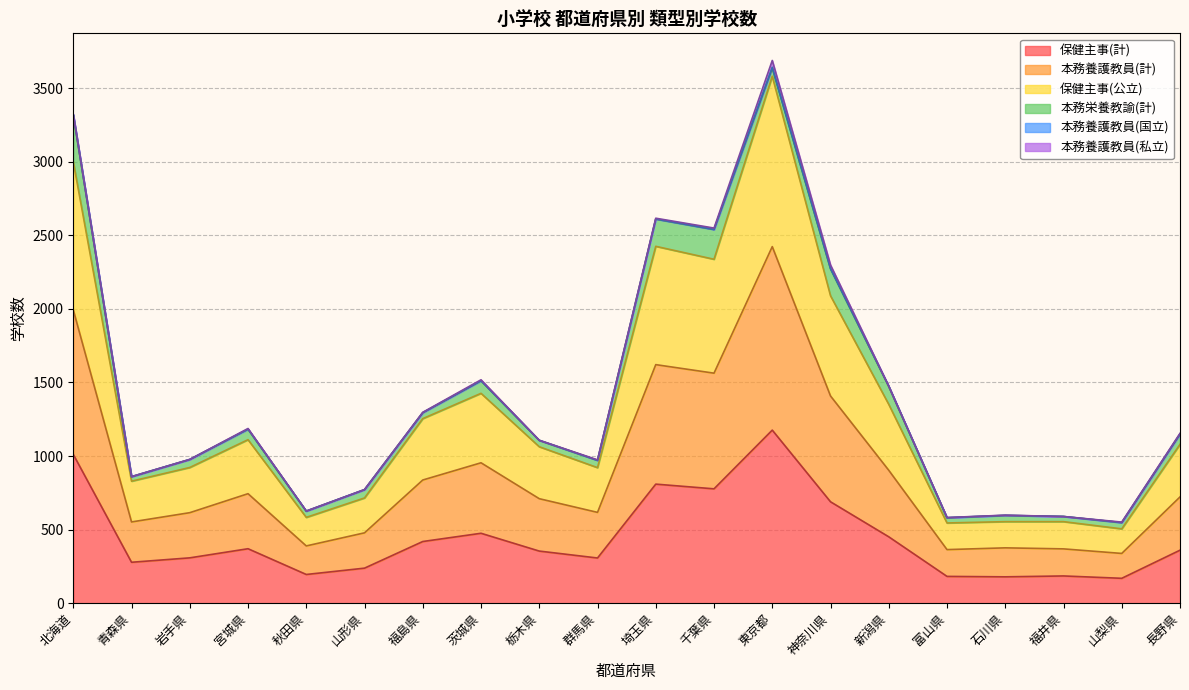

Is the value of 本務養護教員(計) at 青森県 greater than the value of 保健主事(計) at 青森県?

Yes